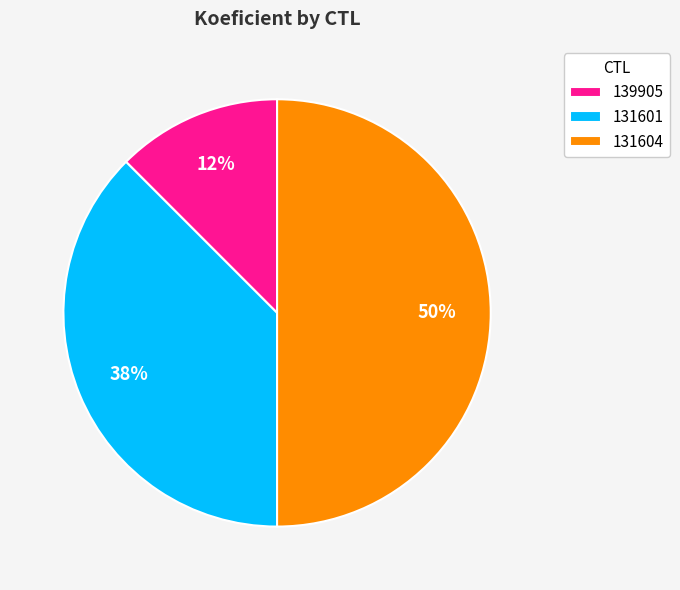

Do 131604 and 139905 together represent more than half of the pie?

Yes